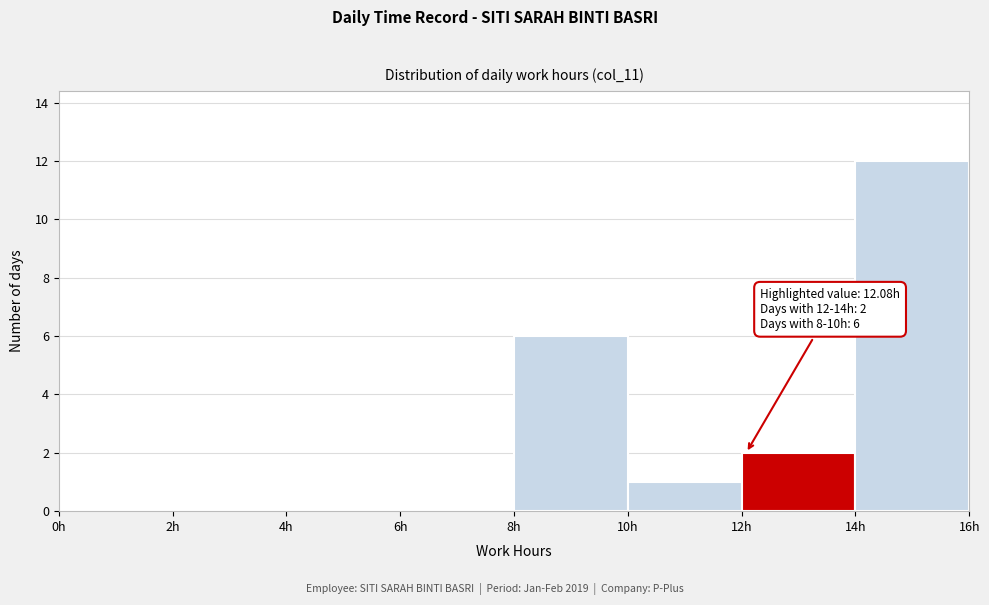

Over which range of the x-axis is the bar tallest?

14 to 16